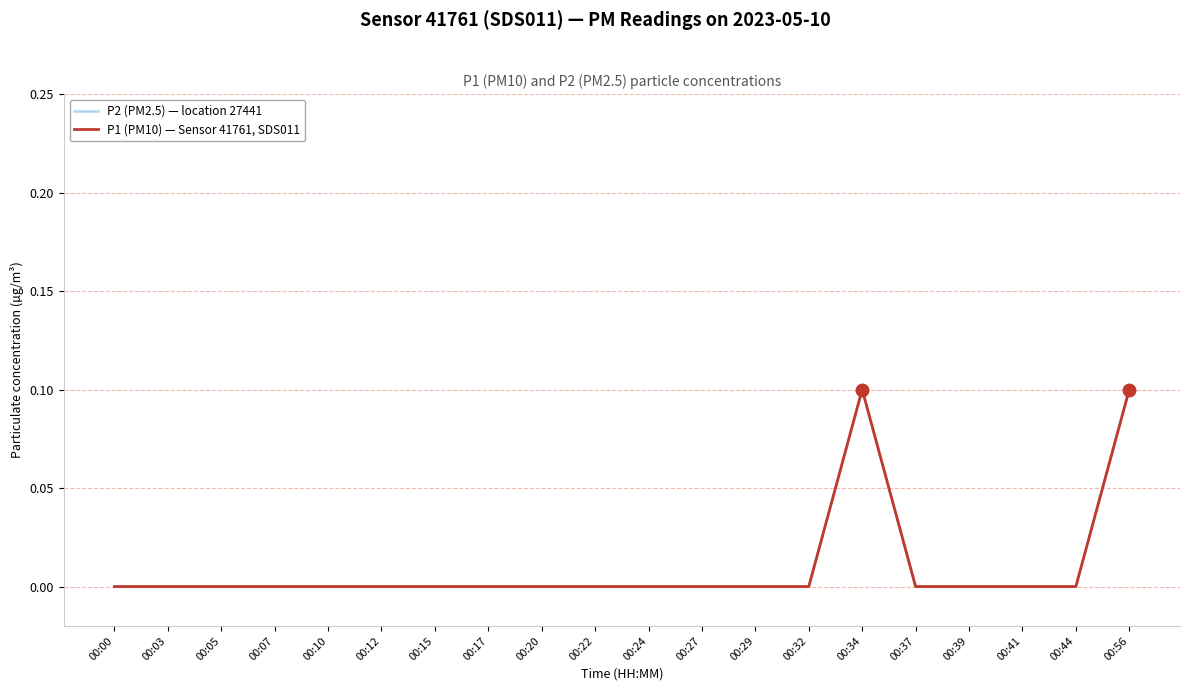

Reading left to right, extract all data points from this chart.

P2 (PM2.5) — location 27441: 00:00=0.0	00:03=0.0	00:05=0.0	00:07=0.0	00:10=0.0	00:12=0.0	00:15=0.0	00:17=0.0	00:20=0.0	00:22=0.0	00:24=0.0	00:27=0.0	00:29=0.0	00:32=0.0	00:34=0.1	00:37=0.0	00:39=0.0	00:41=0.0	00:44=0.0	00:56=0.1
P1 (PM10) — Sensor 41761, SDS011: 00:00=0.0	00:03=0.0	00:05=0.0	00:07=0.0	00:10=0.0	00:12=0.0	00:15=0.0	00:17=0.0	00:20=0.0	00:22=0.0	00:24=0.0	00:27=0.0	00:29=0.0	00:32=0.0	00:34=0.1	00:37=0.0	00:39=0.0	00:41=0.0	00:44=0.0	00:56=0.1